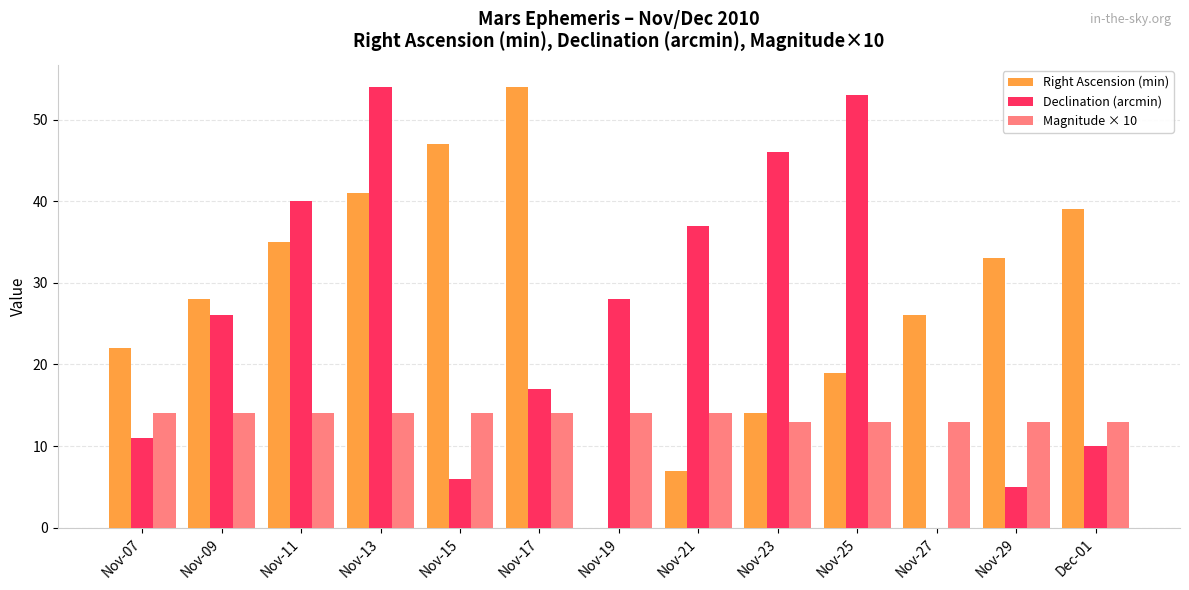

Which category has the highest value in the Right Ascension (min) series?

Nov-17